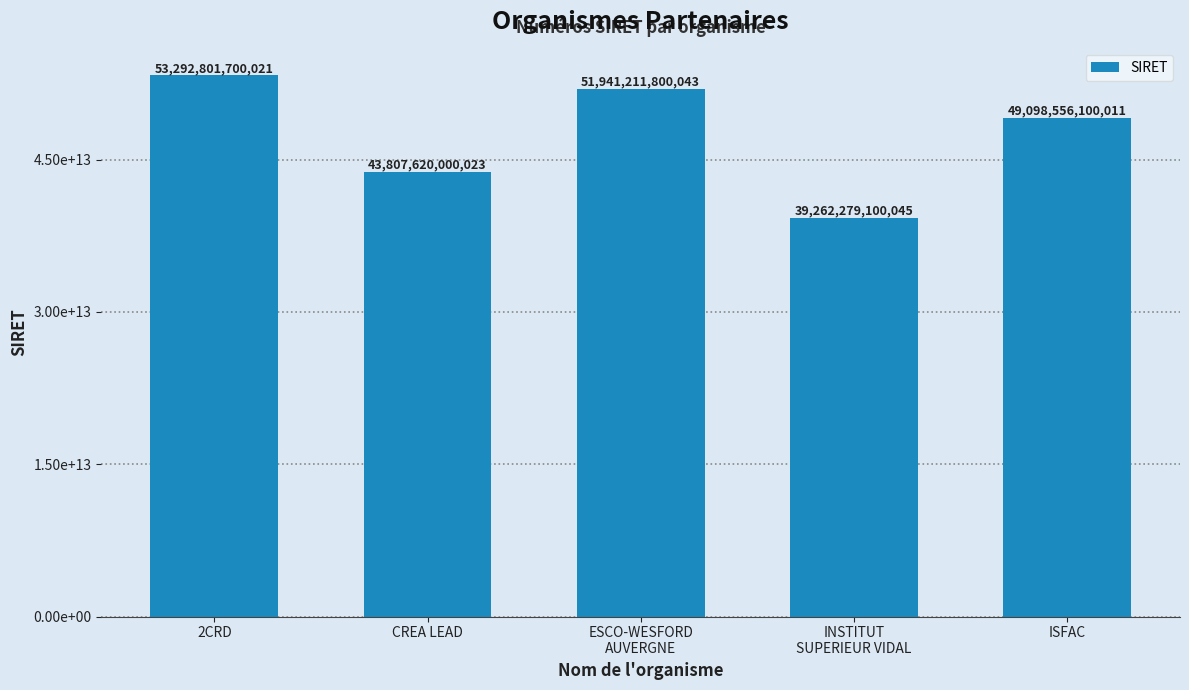

Are the bars horizontal?

No